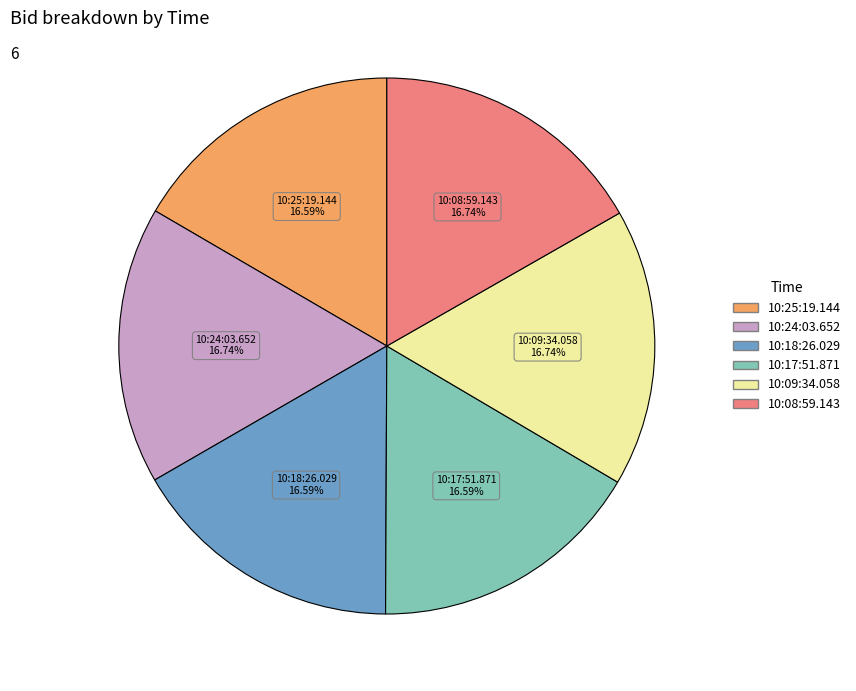

How many segments does this pie chart have?

6